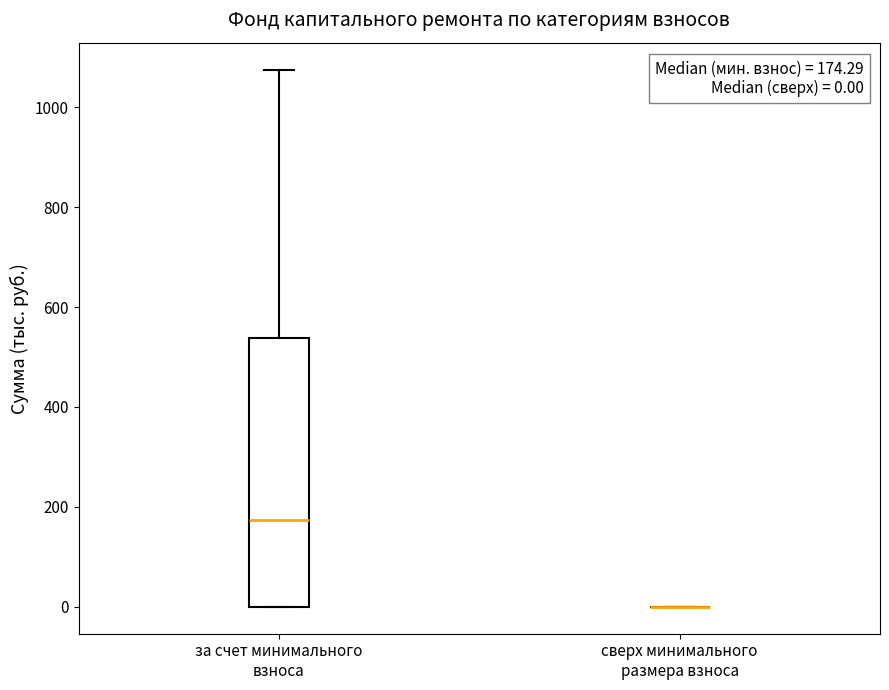

Which box is the tallest, from its lower edge to its upper edge?

за счет минимального взноса